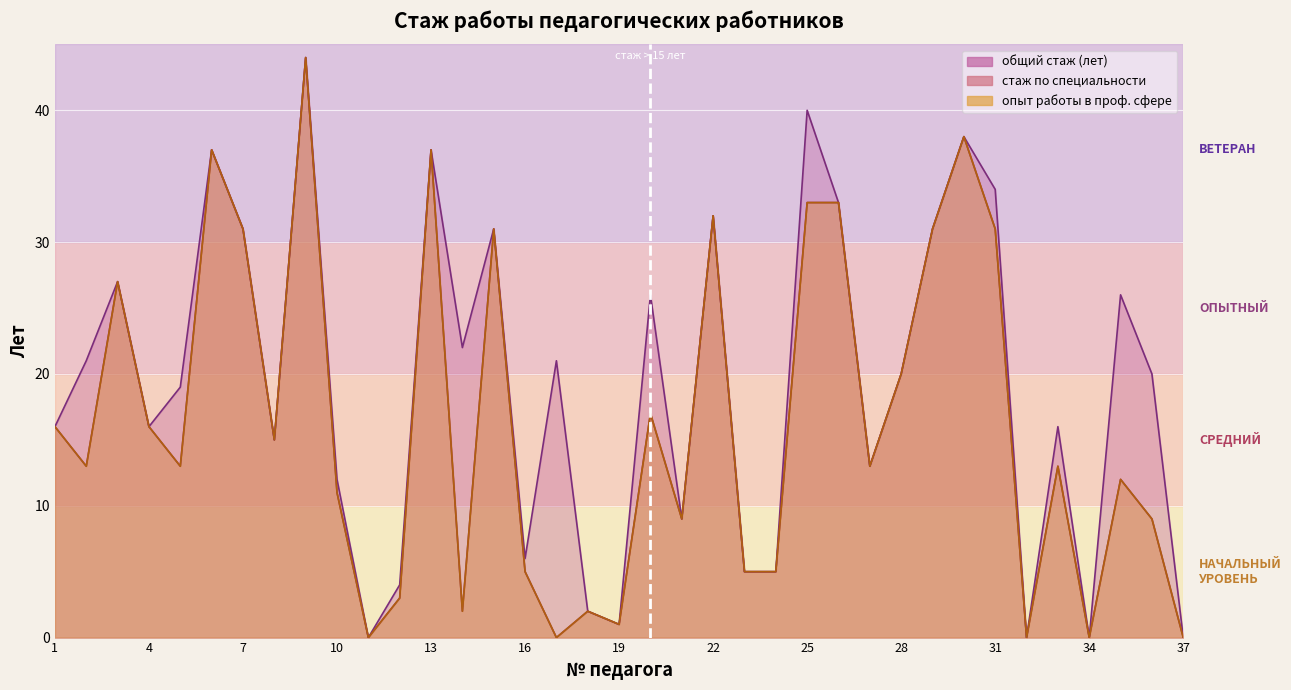

What is the maximum value for Продолжительность опыта работы?

44